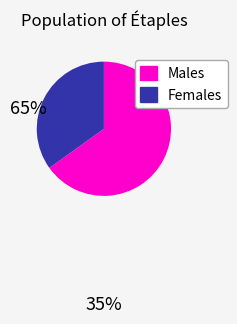

Combined, do Females and Males account for over 50%?

Yes